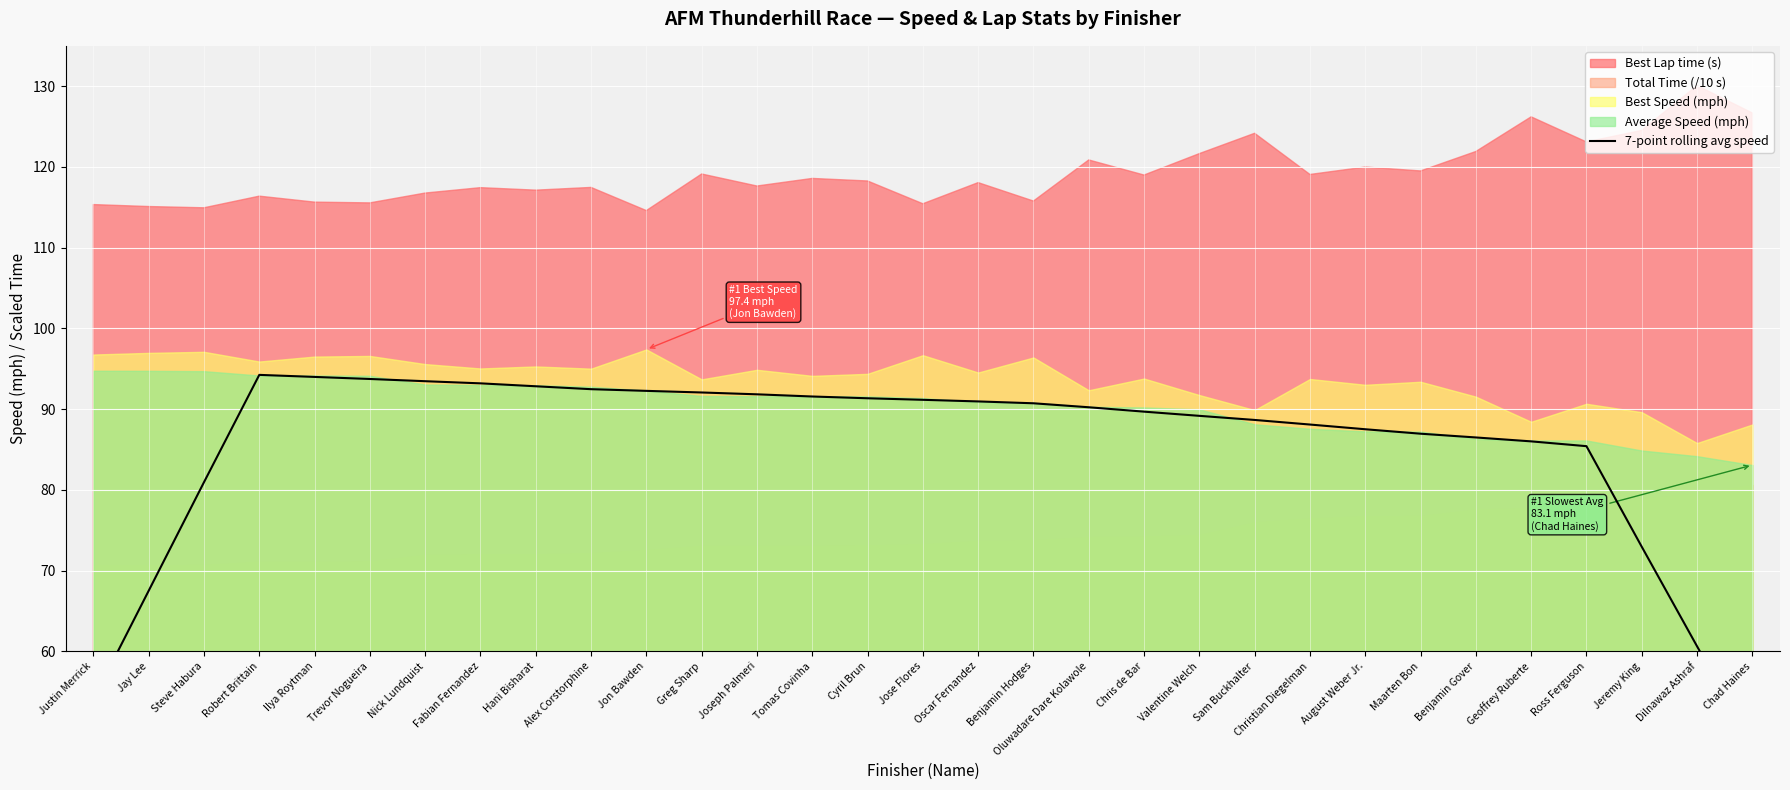

How many data points does each series have?

31